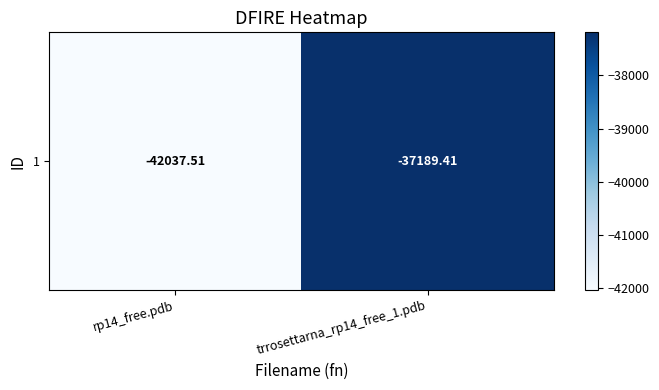

Count the number of data series in this chart.

1